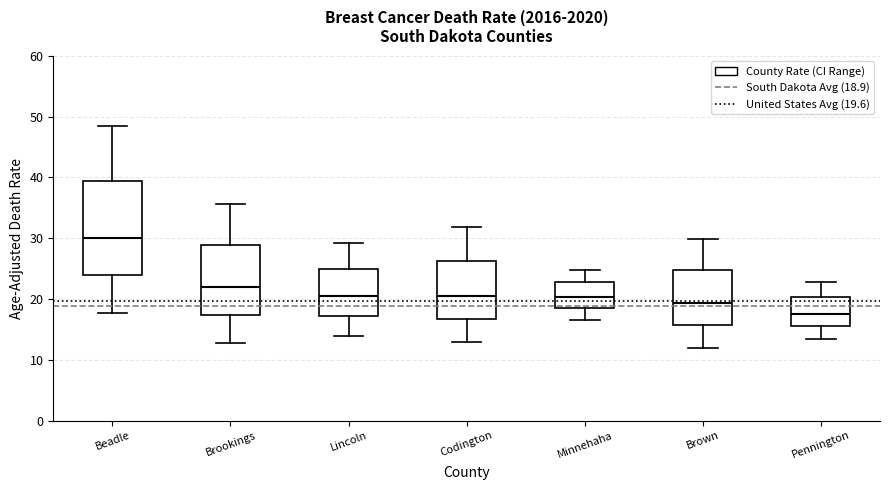

Reading left to right, transcribe this box plot: for each box, give where its median line is, the range the box spans, and where its two whiskers end, as read against the y-axis. The values are not printed on the chart, so give them approximately, as read against the axis.

Beadle: median 30, box 24 to 39, whiskers 18 to 49
Brookings: median 22, box 17 to 29, whiskers 13 to 36
Lincoln: median 21, box 17 to 25, whiskers 14 to 29
Codington: median 21, box 17 to 26, whiskers 13 to 32
Minnehaha: median 20, box 19 to 23, whiskers 17 to 25
Brown: median 19, box 16 to 25, whiskers 12 to 30
Pennington: median 18, box 16 to 20, whiskers 13 to 23